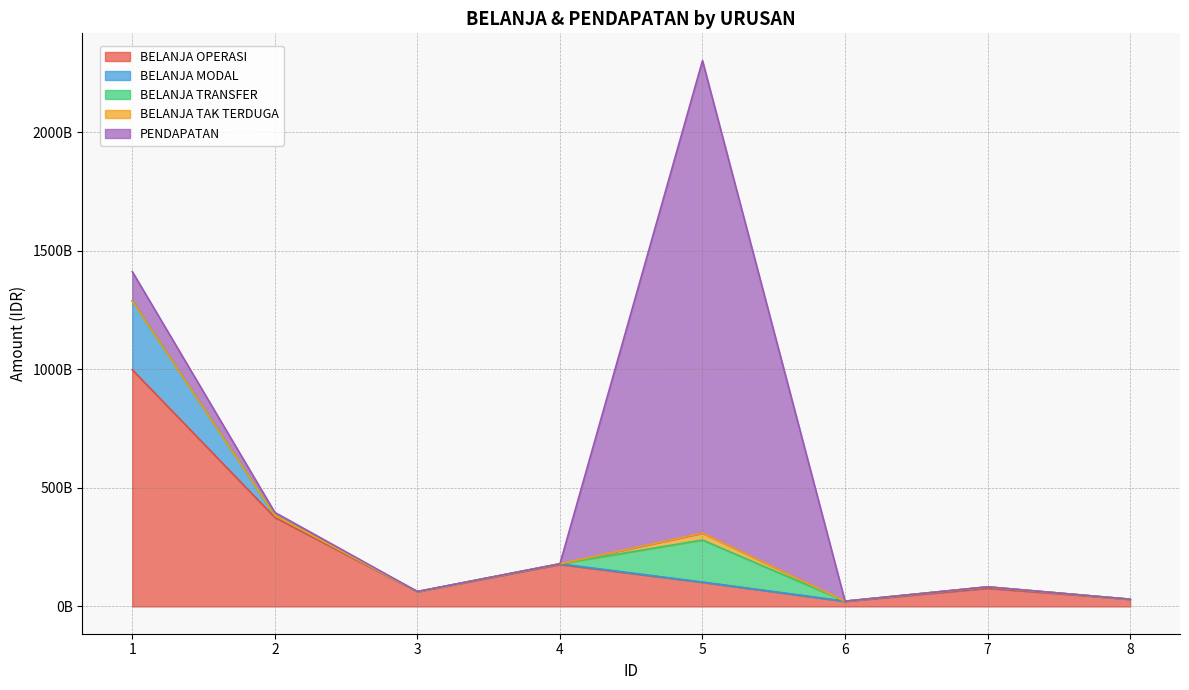

True or false: BELANJA OPERASI has more than 0 interior local peaks.

True